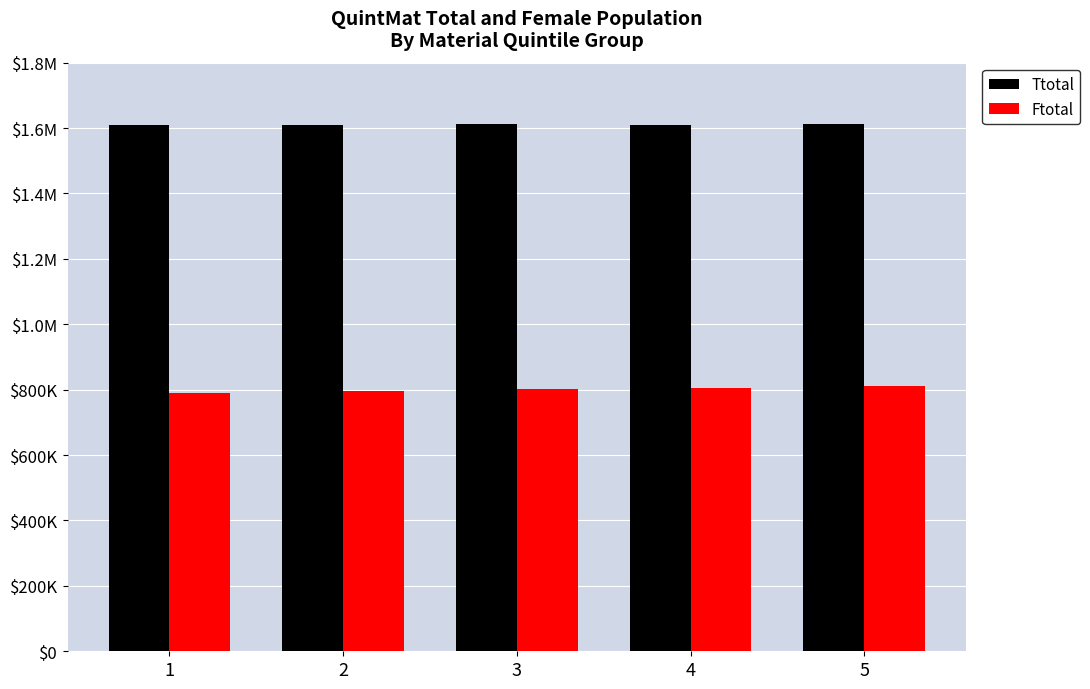

Does the chart contain stacked bars?

No